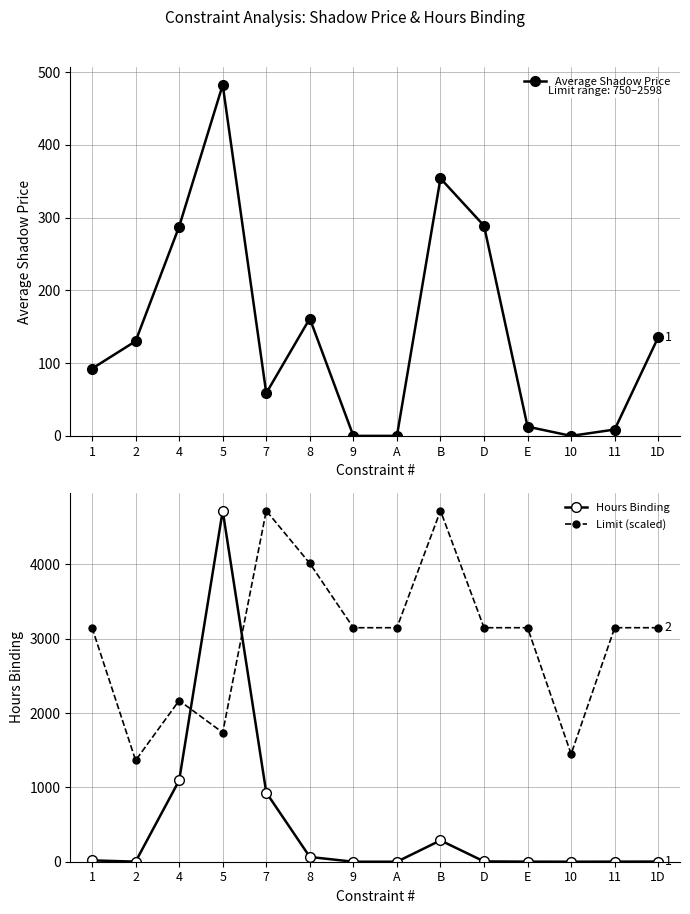

List the series in order of their peak value, highest first.

Hours Binding, Limit (scaled), Average Shadow Price